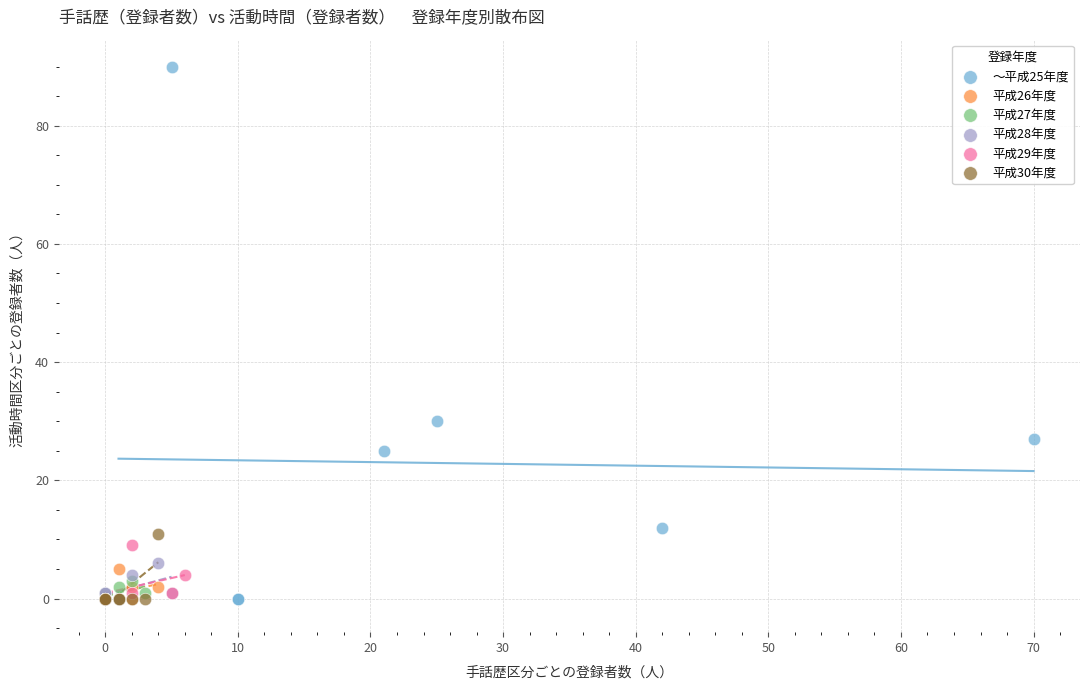

What are all the series names shown in the legend?

～平成25年度, 平成26年度, 平成27年度, 平成28年度, 平成29年度, 平成30年度